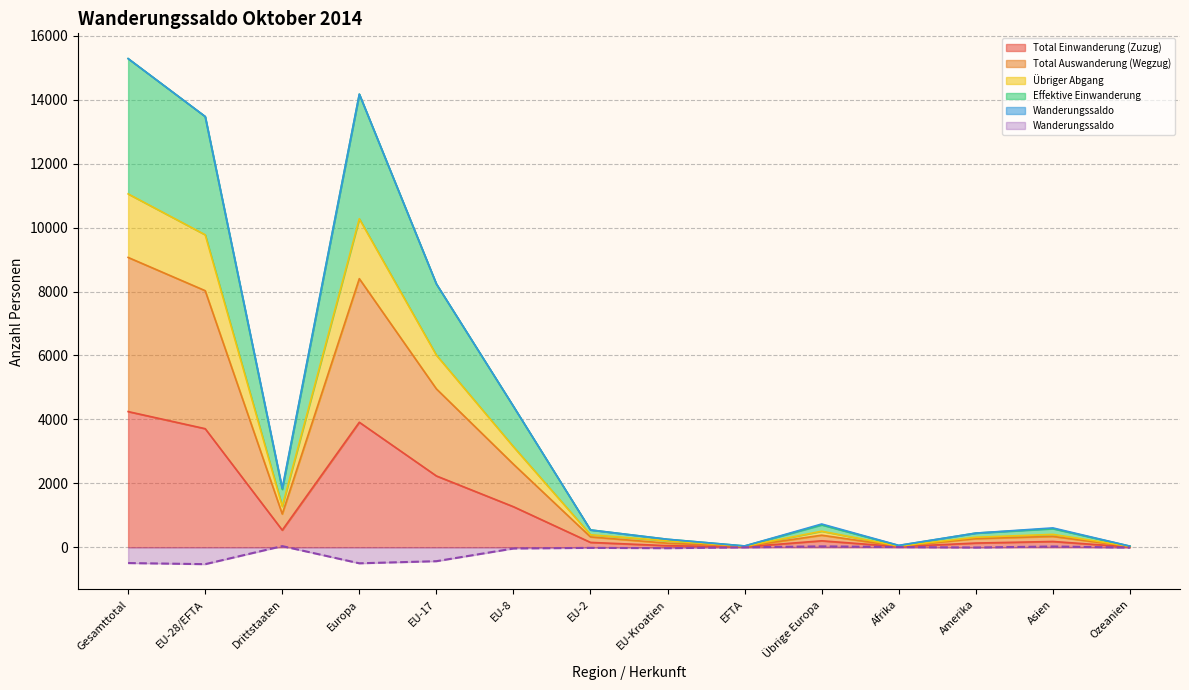

What is the value of the Total Auswanderung (Wegzug) point at the 3rd from the left?

1040